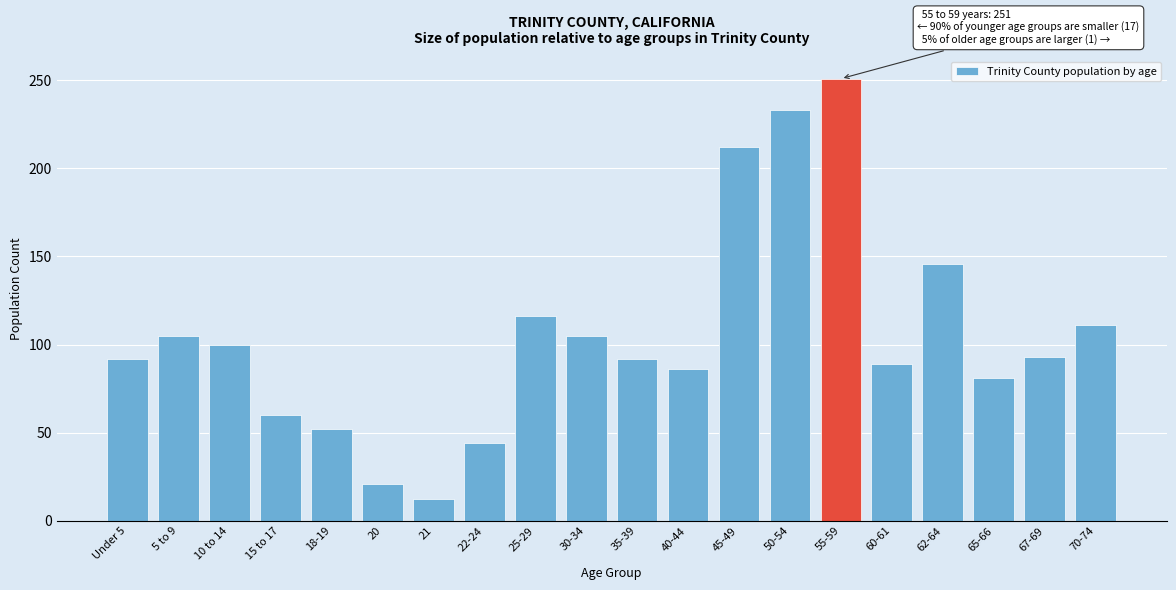

Is it true that the value at 50-54 is 333?

False